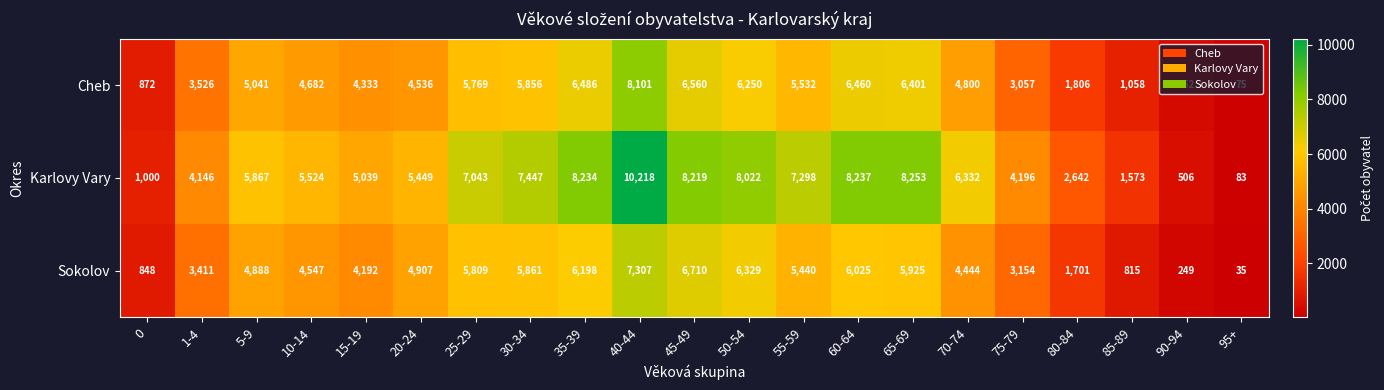

Is the value of Cheb at 65-69 greater than the value of Karlovy Vary at 30-34?

No